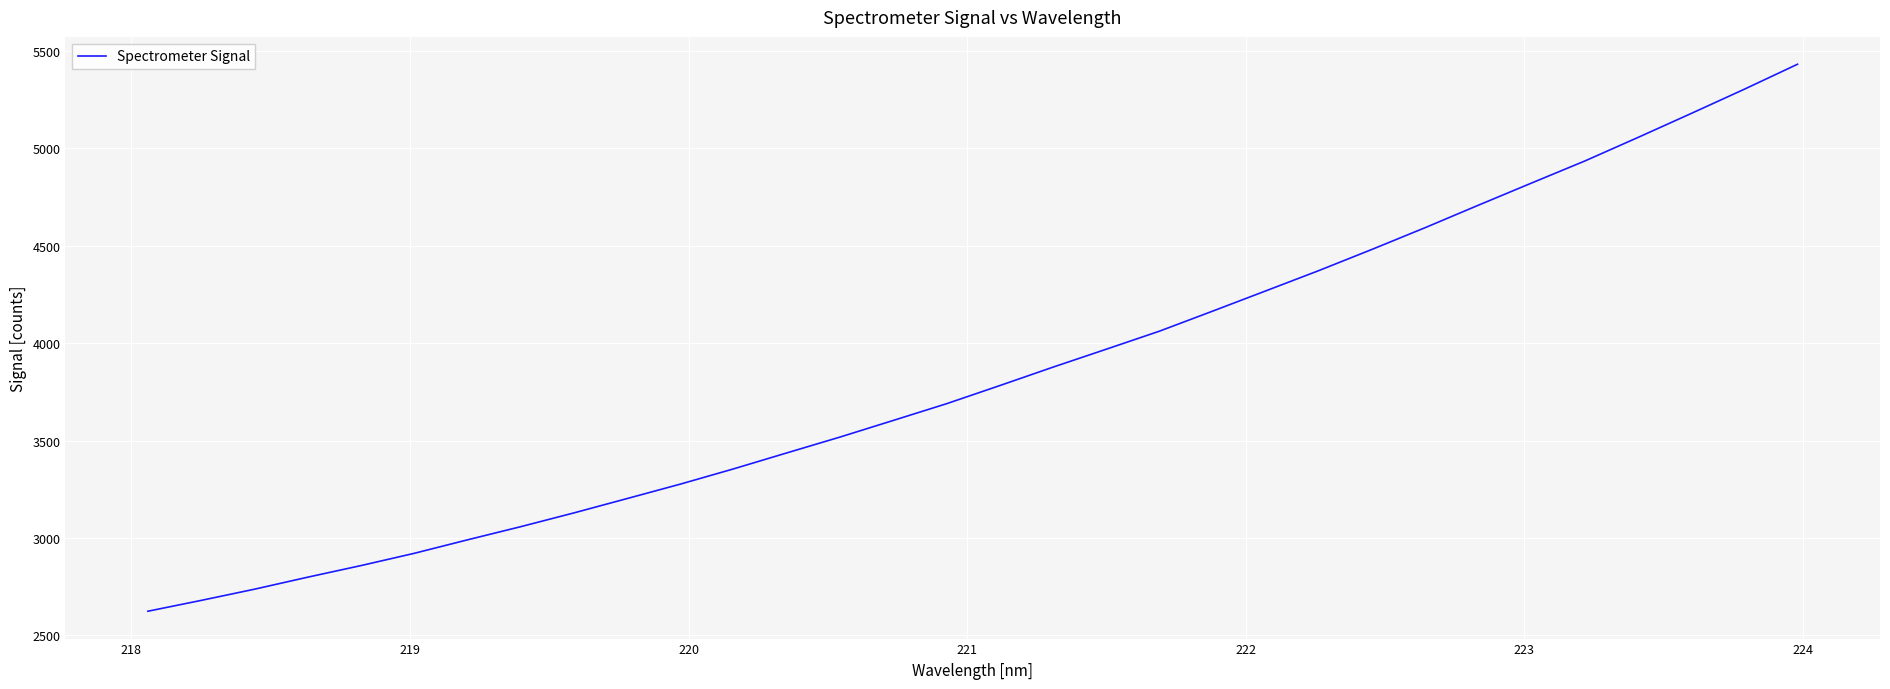

What is the greatest value displayed?

5431.7